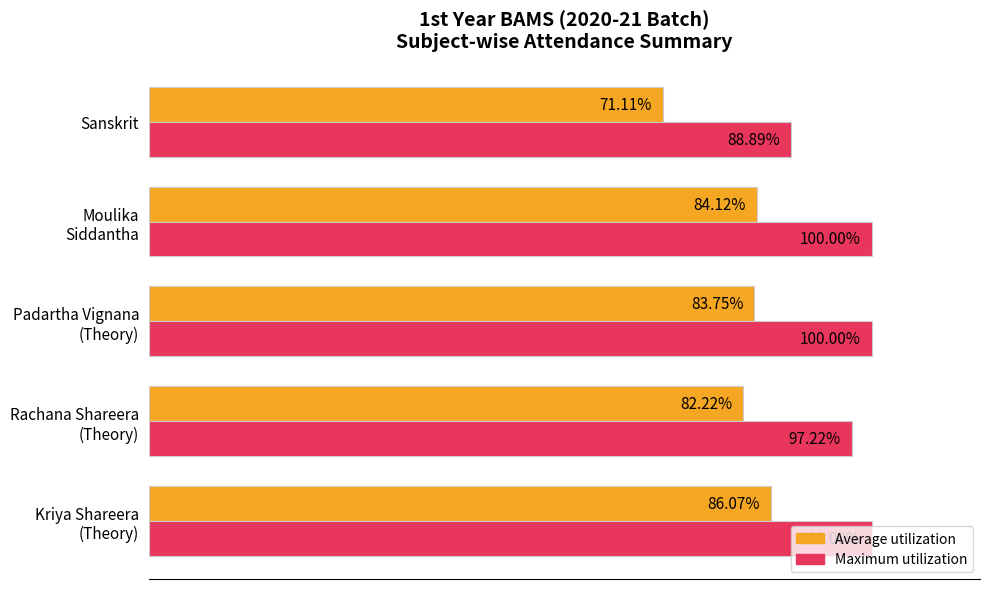

Which series has the widest spread of values?

Average utilization